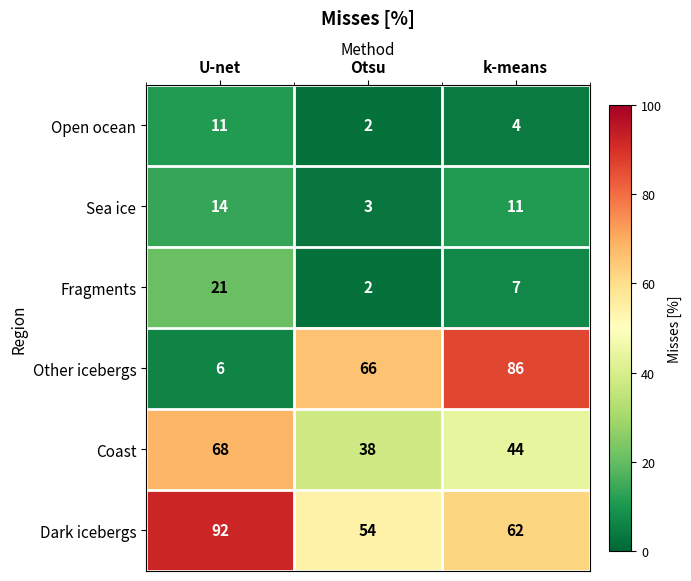

Reading left to right, extract all data points from this chart.

Open ocean: U-net=11	Otsu=2	k-means=4
Sea ice: U-net=14	Otsu=3	k-means=11
Fragments: U-net=21	Otsu=2	k-means=7
Other icebergs: U-net=6	Otsu=66	k-means=86
Coast: U-net=68	Otsu=38	k-means=44
Dark icebergs: U-net=92	Otsu=54	k-means=62